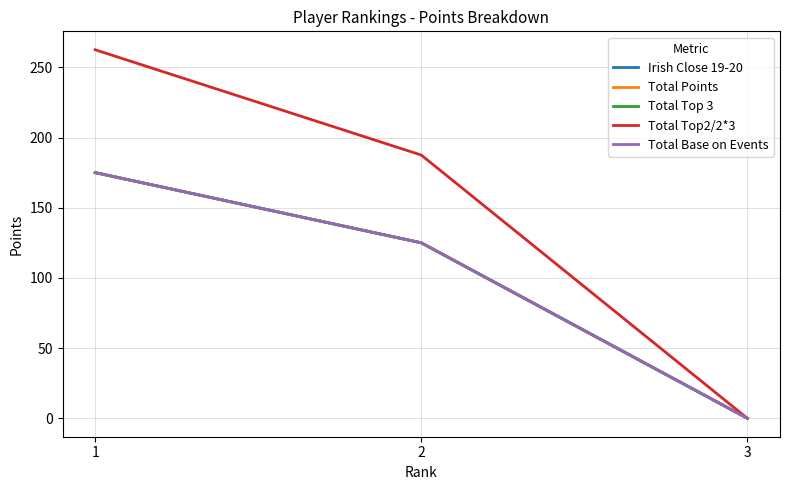

What is the maximum value for Total Base on Events?

175.0